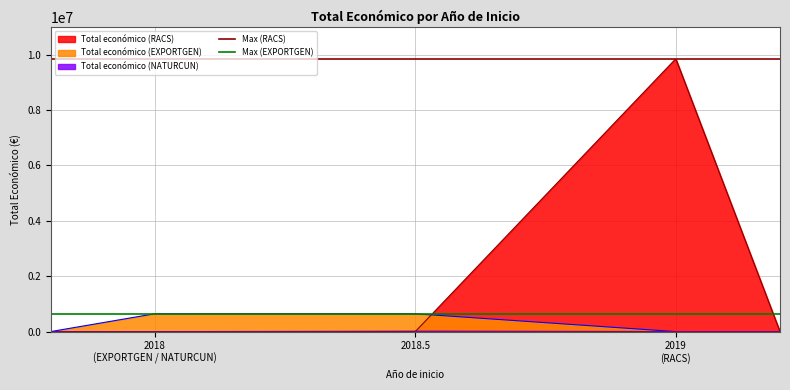

How many lines are shown in the chart?

2